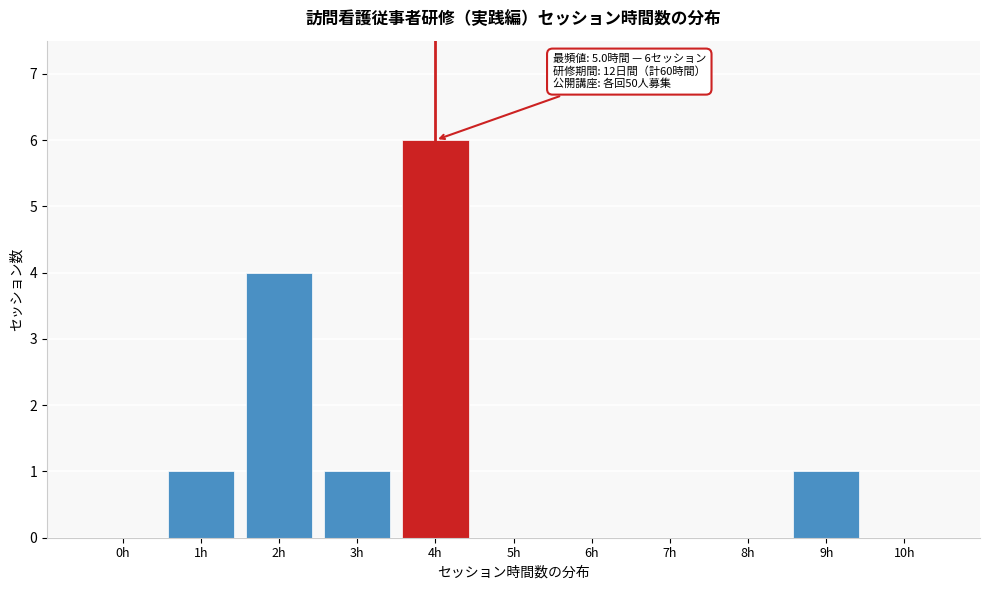

Reading left to right, list all the values displayed in this chart.

0h=0	1h=1	2h=4	3h=1	4h=6	5h=0	6h=0	7h=0	8h=0	9h=1	10h=0